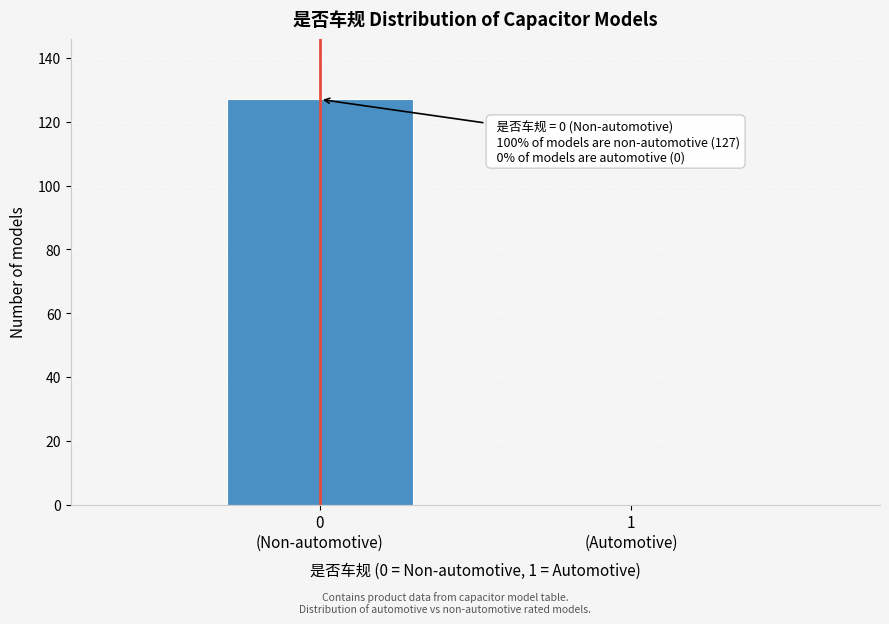

What is the greatest value displayed?

127